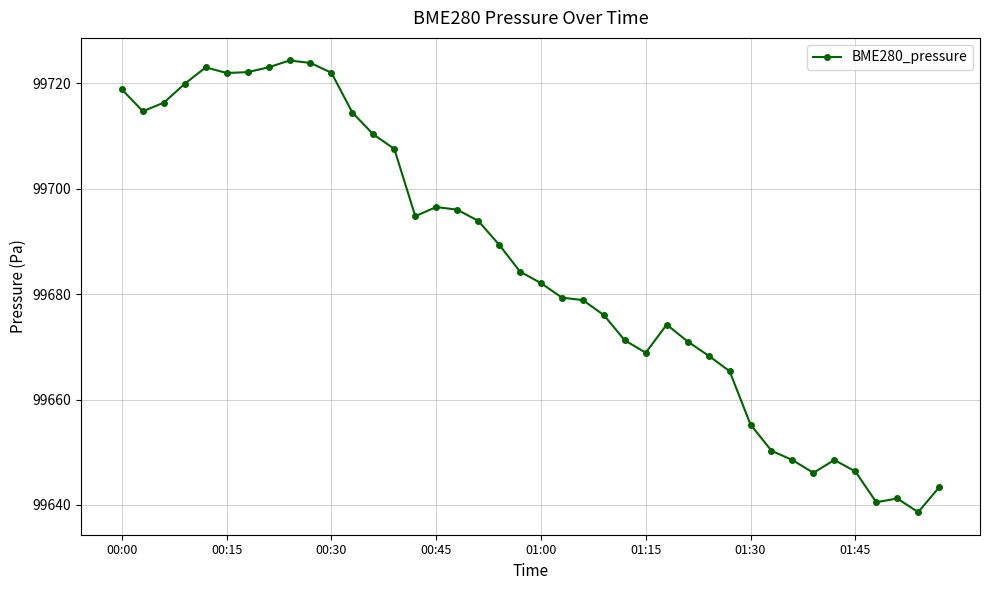

What is the average value?

99685.3